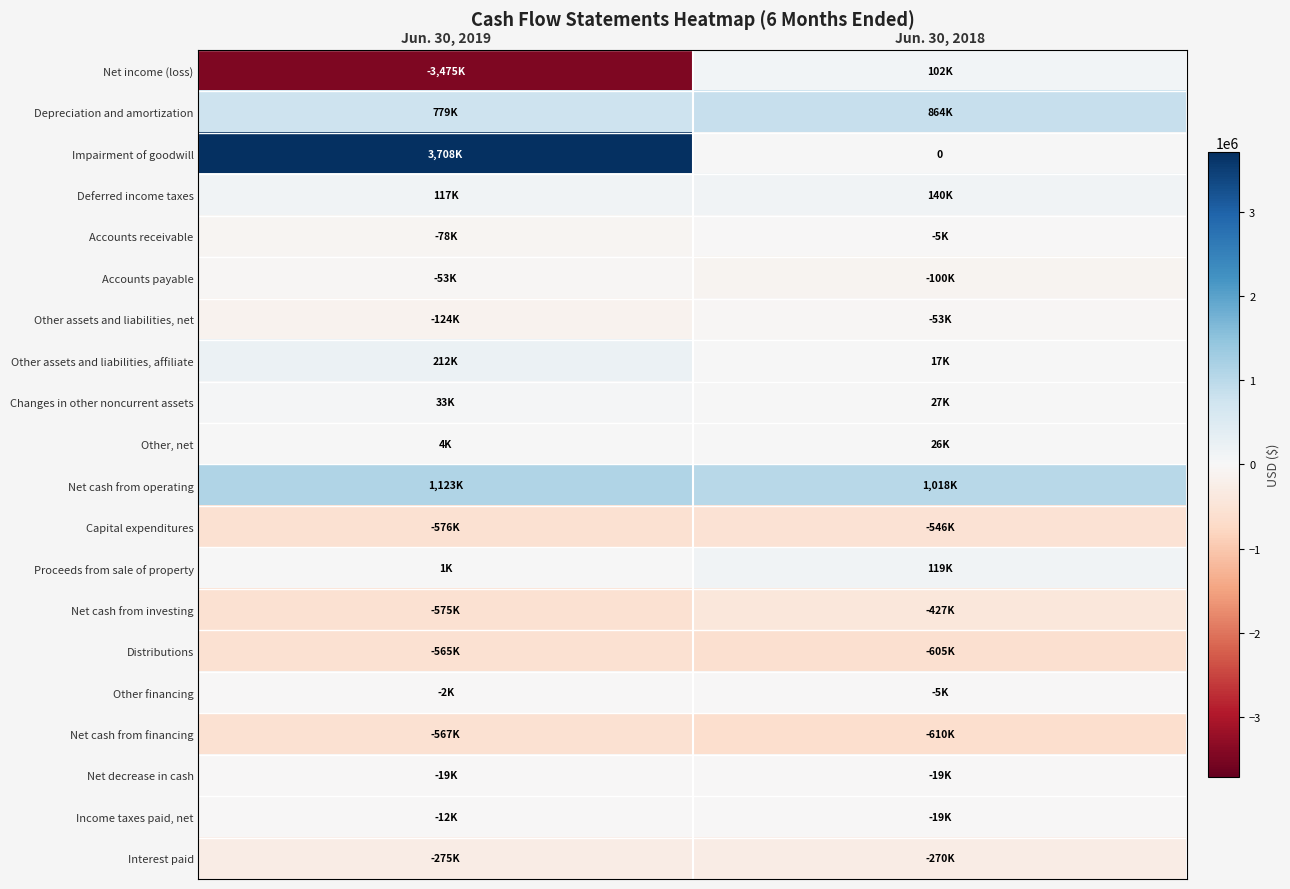

What is the minimum value shown in the chart?

-3475000